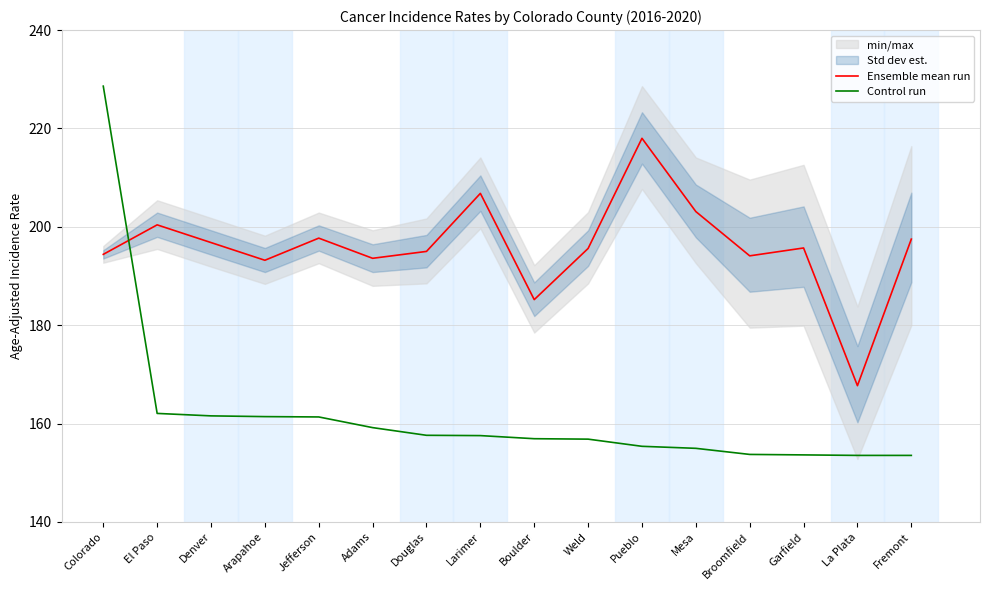

What is the label of the 6th point from the left?

Adams